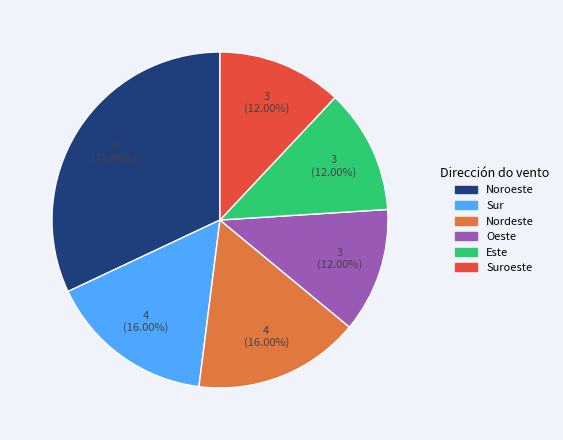

Between Suroeste and Noroeste, which is larger?

Noroeste